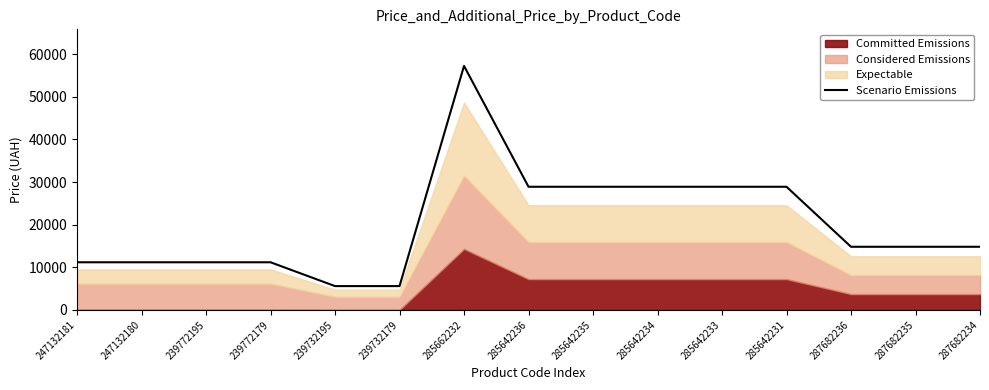

Is it true that Scenario Emissions equals 18063.8 at 247132181?

False